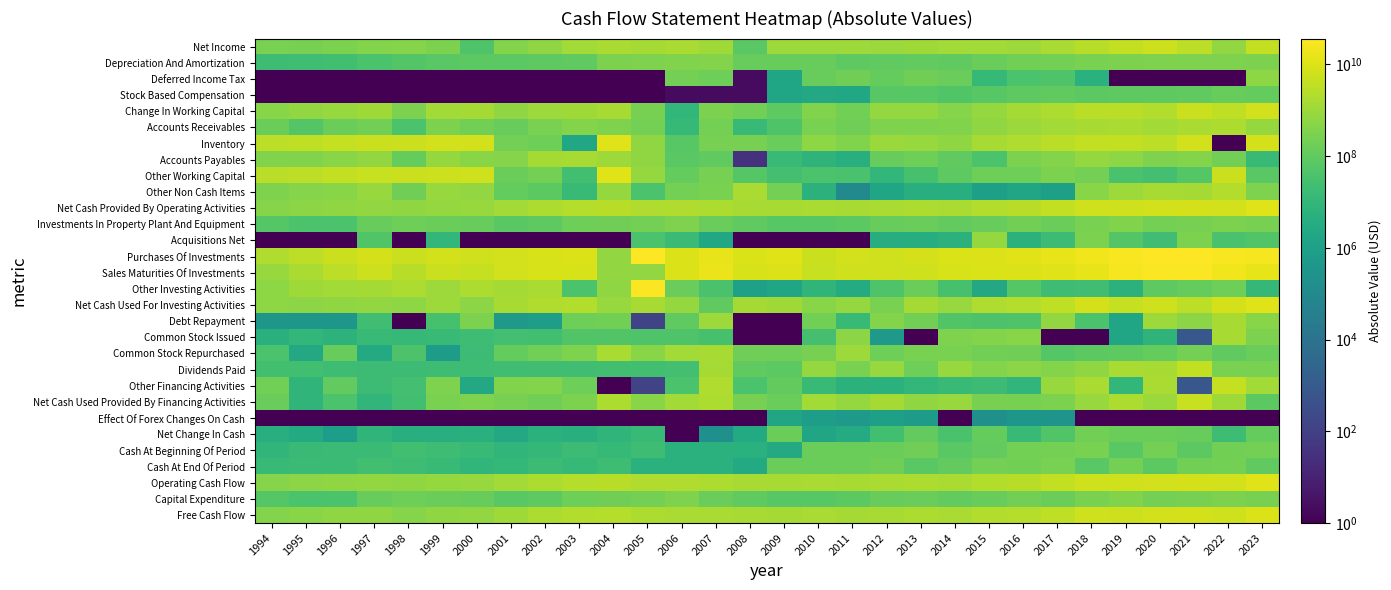

Reading left to right, list all the values displayed in this chart.

Net Income: 1994=274300000.0	1995=250500000.0	1996=313700000.0	1997=400000000.0	1998=456700000.0	1999=295200000.0	2000=46100000.0	2001=411400000.0	2002=667300000.0	2003=1255400000.0	2004=1648700000.0	2005=1393900000.0	2006=1648400000.0	2007=1182900000.0	2008=70000000.0	2009=1057500000.0	2010=1068300000.0	2011=1015500000.0	2012=902300000.0	2013=1165400000.0	2014=1281000000.0	2015=1300500000.0	2016=1057200000.0	2017=1598100000.0	2018=2621000000.0	2019=3980000000.0	2020=5704600000.0	2021=3350900000.0	2022=721500000.0	2023=3902400000.0
Depreciation And Amortization: 1994=19300000.0	1995=20400000.0	1996=23800000.0	1997=36600000.0	1998=56100000.0	1999=71800000.0	2000=77600000.0	2001=81000000.0	2002=83900000.0	2003=100300000.0	2004=292100000.0	2005=315700000.0	2006=356600000.0	2007=417500000.0	2008=133600000.0	2009=127600000.0	2010=129000000.0	2011=88500000.0	2012=94400000.0	2013=101300000.0	2014=97100000.0	2015=150500000.0	2016=199500000.0	2017=236100000.0	2018=262400000.0	2019=306100000.0	2020=331800000.0	2021=337400000.0	2022=336600000.0	2023=299700000.0
Deferred Income Tax: 1994=0.1	1995=0.1	1996=0.1	1997=0.1	1998=0.1	1999=0.1	2000=0.1	2001=0.1	2002=0.1	2003=0.1	2004=0.1	2005=0.1	2006=235299998.0	2007=177799998.0	2008=2.0	2009=1800000.0	2010=133000000.0	2011=187500000.0	2012=113000000.0	2013=178800000.0	2014=140600000.0	2015=12300000.0	2016=37200000.0	2017=43800000.0	2018=5700000.0	2019=0.1	2020=0.1	2021=0.1	2022=0.1	2023=602700000.0
Stock Based Compensation: 1994=0.1	1995=0.1	1996=0.1	1997=0.1	1998=0.1	1999=0.1	2000=0.1	2001=0.1	2002=0.1	2003=0.1	2004=0.1	2005=0.1	2006=2.0	2007=2.0	2008=2.0	2009=1800000.0	2010=2400000.0	2011=2100000.0	2012=63400000.0	2013=64900000.0	2014=51400000.0	2015=66200000.0	2016=85200000.0	2017=95400000.0	2018=77200000.0	2019=90200000.0	2020=89400000.0	2021=100700000.0	2022=122700000.0	2023=121300000.0
Change In Working Capital: 1994=500200000.0	1995=691500000.0	1996=816600000.0	1997=1160700000.0	1998=289800000.0	1999=1228700000.0	2000=1404600000.0	2001=630300000.0	2002=1082200000.0	2003=1093900000.0	2004=1507400000.0	2005=246500000.0	2006=9900000.0	2007=296900000.0	2008=210700000.0	2009=84700000.0	2010=353000000.0	2011=204200000.0	2012=742500000.0	2013=742800000.0	2014=431900000.0	2015=787100000.0	2016=1324400000.0	2017=1782400000.0	2018=2852300000.0	2019=2870200000.0	2020=2296400000.0	2021=5355200000.0	2022=3556800000.0	2023=6595400000.0
Accounts Receivables: 1994=159200000.0	1995=53200000.0	1996=158100000.0	1997=214900000.0	1998=38600000.0	1999=288900000.0	2000=203400000.0	2001=124200000.0	2002=279000000.0	2003=410400000.0	2004=323000000.0	2005=221500000.0	2006=11400000.0	2007=221500000.0	2008=13500000.0	2009=46200000.0	2010=283600000.0	2011=191400000.0	2012=336800000.0	2013=316600000.0	2014=368800000.0	2015=623700000.0	2016=906700000.0	2017=1301800000.0	2018=1497300000.0	2019=1693000000.0	2020=1293300000.0	2021=1655500000.0	2022=1869000000.0	2023=803100000.0
Inventory: 1994=3141000000.0	1995=3580200000.0	1996=4205300000.0	1997=5335400000.0	1998=5261500000.0	1999=6631000000.0	2000=7168800000.0	2001=220900000.0	2002=176400000.0	2003=2100000.0	2004=11582600000.0	2005=618100000.0	2006=65400000.0	2007=238600000.0	2008=258499969.0	2009=146600000.0	2010=591200000.0	2011=356800000.0	2012=946300000.0	2013=864700000.0	2014=624400000.0	2015=1540300000.0	2016=2084300000.0	2017=2991600000.0	2018=3819400000.0	2019=3985200000.0	2020=3286800000.0	2021=6670900000.0	2022=0.1	2023=7459800000.0
Accounts Payables: 1994=365400000.0	1995=365500000.0	1996=500400000.0	1997=688200000.0	1998=118700000.0	1999=789600000.0	2000=465400000.0	2001=435200000.0	2002=1419200000.0	2003=1478200000.0	2004=992800000.0	2005=651300000.0	2006=71700000.0	2007=95500000.0	2008=31.0	2009=12500000.0	2010=7300000.0	2011=4500000.0	2012=123600000.0	2013=165000000.0	2014=92000000.0	2015=37900000.0	2016=308900000.0	2017=400000000.0	2018=746600000.0	2019=611600000.0	2020=328900000.0	2021=399700000.0	2022=199500000.0	2023=12500000.0
Other Working Capital: 1994=2847000000.0	1995=3201000000.0	1996=3731000000.0	1997=4648000000.0	1998=5129000000.0	1999=5903000000.0	2000=6433000000.0	2001=150000000.0	2002=234400000.0	2003=24000000.0	2004=10745000000.0	2005=801400000.0	2006=115800000.0	2007=258700000.0	2008=61300000.0	2009=28200000.0	2010=38100000.0	2011=34300000.0	2012=9400000.0	2013=29700000.0	2014=84300000.0	2015=167400000.0	2016=162100000.0	2017=307400000.0	2018=216400000.0	2019=33600000.0	2020=26000000.0	2021=59900000.0	2022=5226300000.0	2023=73800000.0
Other Non Cash Items: 1994=342500000.0	1995=431800000.0	1996=501900000.0	1997=862600000.0	1998=184600000.0	1999=820600000.0	2000=705900000.0	2001=111900000.0	2002=78600000.0	2003=12700000.0	2004=785700000.0	2005=37900000.0	2006=225600000.0	2007=284100000.0	2008=1696300000.0	2009=217000000.0	2010=6400000.0	2011=100000.0	2012=1800000.0	2013=4300000.0	2014=4800000.0	2015=900000.0	2016=1600000.0	2017=1000000.0	2018=477600000.0	2019=984900000.0	2020=1516600000.0	2021=1382500000.0	2022=2111200000.0	2023=327200000.0
Net Cash Provided By Operating Activities: 1994=451300000.0	1995=530600000.0	1996=652200000.0	1997=734700000.0	1998=618000000.0	1999=775100000.0	2000=822400000.0	2001=1234600000.0	2002=1912000000.0	2003=2436900000.0	2004=2662500000.0	2005=1994000000.0	2006=2024600000.0	2007=1791000000.0	2008=1549200000.0	2009=1486800000.0	2010=1679300000.0	2011=1497900000.0	2012=1691400000.0	2013=1899900000.0	2014=1725600000.0	2015=2292900000.0	2016=2701900000.0	2017=3756800000.0	2018=6284800000.0	2019=6261600000.0	2020=6905600000.0	2021=7761700000.0	2022=6848800000.0	2023=10643300000.0
Investments In Property Plant And Equipment: 1994=58200000.0	1995=38300000.0	1996=35800000.0	1997=121900000.0	1998=174200000.0	1999=147500000.0	2000=130300000.0	2001=74900000.0	2002=89900000.0	2003=171100000.0	2004=192000000.0	2005=219300000.0	2006=334300000.0	2007=136300000.0	2008=98500000.0	2009=66600000.0	2010=64700000.0	2011=78900000.0	2012=127700000.0	2013=140400000.0	2014=108100000.0	2015=130700000.0	2016=215000000.0	2017=155700000.0	2018=266000000.0	2019=363500000.0	2020=223500000.0	2021=243500000.0	2022=292000000.0	2023=252000000.0
Acquisitions Net: 1994=0.1	1995=0.1	1996=0.1	1997=48000000.0	1998=0.1	1999=9900000.0	2000=0.1	2001=0.1	2002=0.1	2003=0.1	2004=0.1	2005=36100000.0	2006=15400000.0	2007=2000000.0	2008=0.1	2009=0.1	2010=0.1	2011=0.1	2012=3800000.0	2013=3700000.0	2014=5900000.0	2015=765300000.0	2016=6200000.0	2017=18100000.0	2018=296900000.0	2019=53300000.0	2020=21900000.0	2021=313200000.0	2022=35100000.0	2023=47200000.0
Purchases Of Investments: 1994=1951200000.0	1995=3362500000.0	1996=5172500000.0	1997=7671100000.0	1998=4974200000.0	1999=7171400000.0	2000=6486400000.0	2001=6631200000.0	2002=8605600000.0	2003=10343000000.0	2004=728600000.0	2005=33216900000.0	2006=10425800000.0	2007=16831500000.0	2008=9417500000.0	2009=10917000000.0	2010=5068600000.0	2011=7076000000.0	2012=6100500000.0	2013=7422800000.0	2014=9213200000.0	2015=9958200000.0	2016=12044800000.0	2017=14843400000.0	2018=21691800000.0	2019=29145100000.0	2020=36381900000.0	2021=34015600000.0	2022=28536700000.0	2023=25863500000.0
Sales Maturities Of Investments: 1994=828700000.0	1995=1725200000.0	1996=3314900000.0	1997=5710900000.0	1998=2729800000.0	1999=5258300000.0	2000=4312700000.0	2001=6590600000.0	2002=8265200000.0	2003=8398000000.0	2004=717900000.0	2005=687000000.0	2006=10116400000.0	2007=17026800000.0	2008=8202400000.0	2009=9803200000.0	2010=4638800000.0	2011=6407000000.0	2012=6003500000.0	2013=6050800000.0	2014=8508500000.0	2015=8927900000.0	2016=9729700000.0	2017=11628800000.0	2018=14901800000.0	2019=25111000000.0	2020=30382200000.0	2021=31338400000.0	2022=21015200000.0	2023=15236900000.0
Other Investing Activities: 1994=590700000.0	1995=1156000000.0	1996=1276700000.0	1997=1412200000.0	1998=1819500000.0	1999=1006200000.0	2000=1793300000.0	2001=1366900000.0	2002=1661000000.0	2003=37100000.0	2004=645800000.0	2005=31167000000.0	2006=138900000.0	2007=35100000.0	2008=1100000.0	2009=1800000.0	2010=8000000.0	2011=3000000.0	2012=44000000.0	2013=152200000.0	2014=30000000.0	2015=2400000.0	2016=59400000.0	2017=18300000.0	2018=21100000.0	2019=6000000.0	2020=83600000.0	2021=114100000.0	2022=177800000.0	2023=11200000.0
Net Cash Used For Investing Activities: 1994=590000000.0	1995=519600000.0	1996=616700000.0	1997=717900000.0	1998=599100000.0	1999=1064300000.0	2000=510700000.0	2001=1482400000.0	2002=2091300000.0	2003=2153200000.0	2004=848500000.0	2005=1546100000.0	2006=767200000.0	2007=96100000.0	2008=1312500000.0	2009=1178600000.0	2010=486500000.0	2011=744900000.0	2012=264900000.0	2013=1356500000.0	2014=836900000.0	2015=1923900000.0	2016=2464500000.0	2017=3406700000.0	2018=7331800000.0	2019=4338300000.0	2020=6117700000.0	2021=3119800000.0	2022=7956200000.0	2023=10842600000.0
Debt Repayment: 1994=400000.0	1995=400000.0	1996=400000.0	1997=20400000.0	1998=0.1	1999=30000000.0	2000=300400000.0	2001=500000.0	2002=800000.0	2003=177700000.0	2004=206000000.0	2005=140.0	2006=100000000.0	2007=1021700000.0	2008=0.1	2009=0.1	2010=214300000.0	2011=15000000.0	2012=382500000.0	2013=208100000.0	2014=48900000.0	2015=39700000.0	2016=43700000.0	2017=684600000.0	2018=37100000.0	2019=1600000.0	2020=986300000.0	2021=520000000.0	2022=1486000000.0	2023=496300000.0
Common Stock Issued: 1994=5100000.0	1995=10100000.0	1996=6900000.0	1997=14100000.0	1998=11500000.0	1999=12600000.0	2000=18600000.0	2001=26000000.0	2002=22600000.0	2003=50000000.0	2004=51700000.0	2005=44200000.0	2006=43300000.0	2007=30800000.0	2008=0.1	2009=0.1	2010=27200000.0	2011=514300000.0	2012=500000.0	2013=0.1	2014=344700000.0	2015=382200000.0	2016=495600000.0	2017=0.1	2018=0.1	2019=1600000.0	2020=7300000.0	2021=750.0	2022=1486000000.0	2023=312000000.0
Common Stock Repurchased: 1994=36300000.0	1995=2300000.0	1996=128700000.0	1997=2900000.0	1998=42600000.0	1999=600000.0	2000=17800000.0	2001=120200000.0	2002=214300000.0	2003=316800000.0	2004=1628500000.0	2005=482800000.0	2006=1214500000.0	2007=1548400000.0	2008=179400000.0	2009=180600000.0	2010=258600000.0	2011=997800000.0	2012=174200000.0	2013=273400000.0	2014=271400000.0	2015=208500000.0	2016=192500000.0	2017=62500000.0	2018=79000000.0	2019=91300000.0	2020=111600000.0	2021=223000000.0	2022=99000000.0	2023=140700000.0
Dividends Paid: 1994=23400000.0	1995=24100000.0	1996=19600000.0	1997=17300000.0	1998=18100000.0	1999=19000000.0	2000=19800000.0	2001=20600000.0	2002=21100000.0	2003=21700000.0	2004=23300000.0	2005=23700000.0	2006=25000000.0	2007=1406500000.0	2008=98300000.0	2009=78700000.0	2010=763700000.0	2011=263600000.0	2012=853700000.0	2013=175600000.0	2014=892600000.0	2015=403600000.0	2016=519000000.0	2017=395400000.0	2018=668400000.0	2019=1670000000.0	2020=1577800000.0	2021=3773300000.0	2022=260800000.0	2023=277600000.0
Other Financing Activities: 1994=198400000.0	1995=8500000.0	1996=105500000.0	1997=17600000.0	1998=25600000.0	1999=321800000.0	2000=2400000.0	2001=365400000.0	2002=398600000.0	2003=177700000.0	2004=0.1	2005=140.0	2006=38800000.0	2007=2058900000.0	2008=38100000.0	2009=107200000.0	2010=14000000.0	2011=6400000.0	2012=5800000.0	2013=10300000.0	2014=12800000.0	2015=16800000.0	2016=9200000.0	2017=841600000.0	2018=1631200000.0	2019=9600000.0	2020=1729600000.0	2021=750.0	2022=4458000000.0	2023=1304600000.0
Net Cash Used Provided By Financing Activities: 1994=143400000.0	1995=8200000.0	1996=36300000.0	1997=8900000.0	1998=23600000.0	1999=284800000.0	2000=317000000.0	2001=250100000.0	2002=185000000.0	2003=288500000.0	2004=1806100000.0	2005=462300000.0	2006=1257400000.0	2007=1886900000.0	2008=239600000.0	2009=152100000.0	2010=1195400000.0	2011=755700000.0	2012=1404100000.0	2013=646800000.0	2014=855400000.0	2015=252800000.0	2016=250400000.0	2017=300900000.0	2018=846700000.0	2019=1770900000.0	2020=938800000.0	2021=4516300000.0	2022=1126200000.0	2023=78000000.0
Effect Of Forex Changes On Cash: 1994=0.1	1995=0.1	1996=0.1	1997=0.1	1998=0.1	1999=0.1	2000=0.1	2001=0.1	2002=0.1	2003=0.1	2004=0.1	2005=0.1	2006=0.1	2007=0.1	2008=0.1	2009=1700000.0	2010=800000.0	2011=500000.0	2012=1000000.0	2013=600000.0	2014=0.1	2015=200000.0	2016=400000.0	2017=300000.0	2018=0.1	2019=0.1	2020=0.1	2021=0.1	2022=0.1	2023=0.1
Net Change In Cash: 1994=4700000.0	1995=2800000.0	1996=800000.0	1997=7900000.0	1998=4700000.0	1999=4400000.0	2000=5300000.0	2001=2300000.0	2002=5700000.0	2003=4800000.0	2004=7900000.0	2005=14400000.0	2006=0.1	2007=200000.0	2008=2900000.0	2009=157800000.0	2010=1800000.0	2011=3200000.0	2012=23400000.0	2013=104000000.0	2014=33300000.0	2015=116000000.0	2016=12600000.0	2017=48900000.0	2018=200300000.0	2019=152400000.0	2020=150900000.0	2021=125600000.0	2022=18800000.0	2023=121300000.0
Cash At Beginning Of Period: 1994=8700000.0	1995=13400000.0	1996=16200000.0	1997=15400000.0	1998=23300000.0	1999=18600000.0	2000=14200000.0	2001=8900000.0	2002=11200000.0	2003=16900000.0	2004=12100000.0	2005=20000000.0	2006=5600000.0	2007=5600000.0	2008=5800000.0	2009=2900000.0	2010=160700000.0	2011=158900000.0	2012=155700000.0	2013=179100000.0	2014=75100000.0	2015=108400000.0	2016=224100000.0	2017=226400000.0	2018=275300000.0	2019=75000000.0	2020=227400000.0	2021=76500000.0	2022=202100000.0	2023=220900000.0
Cash At End Of Period: 1994=13400000.0	1995=16200000.0	1996=15400000.0	1997=23300000.0	1998=18600000.0	1999=14200000.0	2000=8900000.0	2001=11200000.0	2002=16900000.0	2003=12100000.0	2004=20000000.0	2005=5600000.0	2006=5600000.0	2007=5800000.0	2008=2900000.0	2009=160700000.0	2010=158900000.0	2011=155700000.0	2012=179100000.0	2013=75100000.0	2014=108400000.0	2015=224400000.0	2016=211500000.0	2017=275300000.0	2018=75000000.0	2019=227400000.0	2020=76500000.0	2021=202100000.0	2022=220900000.0	2023=99600000.0
Operating Cash Flow: 1994=451300000.0	1995=530600000.0	1996=652200000.0	1997=734700000.0	1998=618000000.0	1999=775100000.0	2000=822400000.0	2001=1234600000.0	2002=1912000000.0	2003=2436900000.0	2004=2662500000.0	2005=1994000000.0	2006=2024600000.0	2007=1791000000.0	2008=1549200000.0	2009=1486800000.0	2010=1679300000.0	2011=1497900000.0	2012=1691400000.0	2013=1899900000.0	2014=1725600000.0	2015=2292900000.0	2016=2701900000.0	2017=3756800000.0	2018=6284800000.0	2019=6261600000.0	2020=6905600000.0	2021=7761700000.0	2022=6848800000.0	2023=10643300000.0
Capital Expenditure: 1994=58200000.0	1995=38300000.0	1996=35800000.0	1997=121900000.0	1998=174200000.0	1999=147500000.0	2000=130300000.0	2001=74900000.0	2002=89900000.0	2003=171100000.0	2004=192000000.0	2005=219300000.0	2006=334300000.0	2007=136300000.0	2008=98500000.0	2009=66600000.0	2010=64700000.0	2011=78900000.0	2012=127700000.0	2013=140400000.0	2014=108100000.0	2015=130700000.0	2016=215000000.0	2017=155700000.0	2018=266000000.0	2019=363500000.0	2020=223500000.0	2021=243500000.0	2022=292000000.0	2023=252000000.0
Free Cash Flow: 1994=393100000.0	1995=492300000.0	1996=616400000.0	1997=612800000.0	1998=443800000.0	1999=627600000.0	2000=692100000.0	2001=1159700000.0	2002=1822100000.0	2003=2265800000.0	2004=2470500000.0	2005=1774700000.0	2006=1690300000.0	2007=1654700000.0	2008=1450700000.0	2009=1420200000.0	2010=1614600000.0	2011=1419000000.0	2012=1563700000.0	2013=1759500000.0	2014=1617500000.0	2015=2162200000.0	2016=2486900000.0	2017=3601100000.0	2018=6018800000.0	2019=5898100000.0	2020=6682100000.0	2021=7518200000.0	2022=6556800000.0	2023=10391300000.0